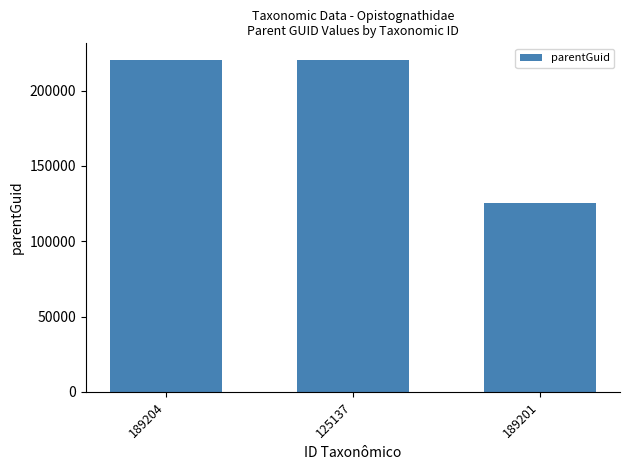

Which label corresponds to the smallest value in the chart?

189201